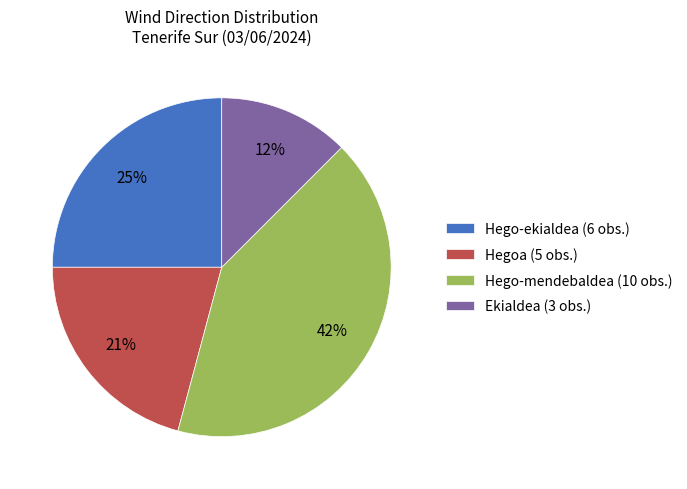

Is it true that Hegoa (5 obs.) is 11% of the pie?

False